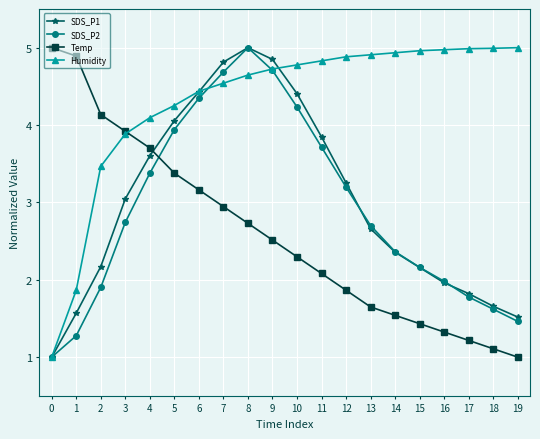

How many lines are shown in the chart?

4